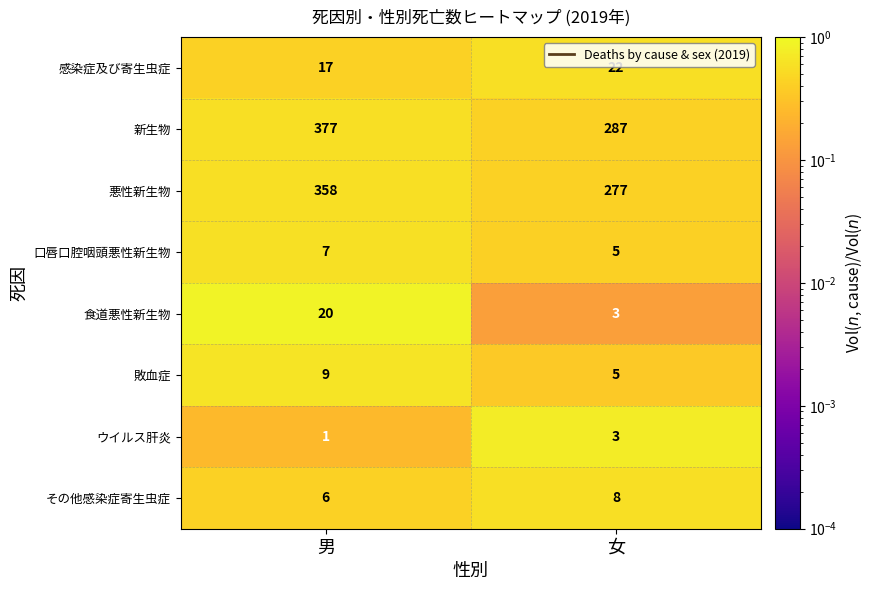

List the series in order of their peak value, highest first.

新生物, 悪性新生物, 感染症及び寄生虫症, 食道悪性新生物, 敗血症, その他感染症寄生虫症, 口唇口腔咽頭悪性新生物, ウイルス肝炎